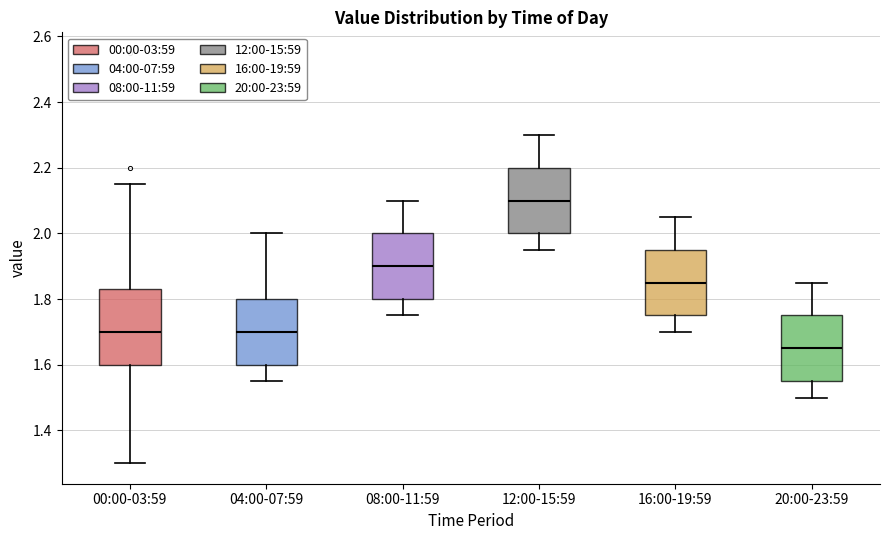

Reading left to right, read every box against the y-axis: the position of its median line, the range the box covers, and the ends of its whiskers. The values are not printed on the chart, so give them approximately, as read against the axis.

00:00-03:59: median 1.70, box 1.60 to 1.84, whiskers 1.30 to 2.16
04:00-07:59: median 1.70, box 1.60 to 1.80, whiskers 1.56 to 2.00
08:00-11:59: median 1.90, box 1.80 to 2.00, whiskers 1.76 to 2.10
12:00-15:59: median 2.10, box 2.00 to 2.20, whiskers 1.96 to 2.30
16:00-19:59: median 1.86, box 1.76 to 1.96, whiskers 1.70 to 2.06
20:00-23:59: median 1.66, box 1.56 to 1.76, whiskers 1.50 to 1.86